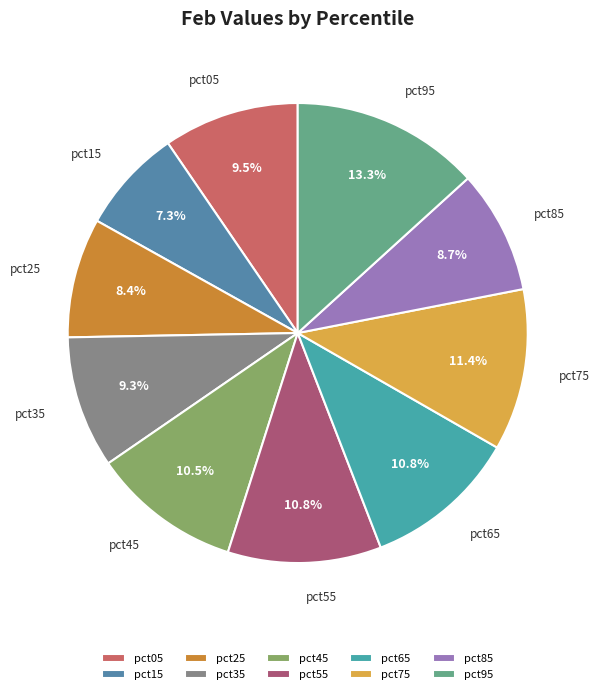

To the nearest percent, what portion does pct95 represent?

13%